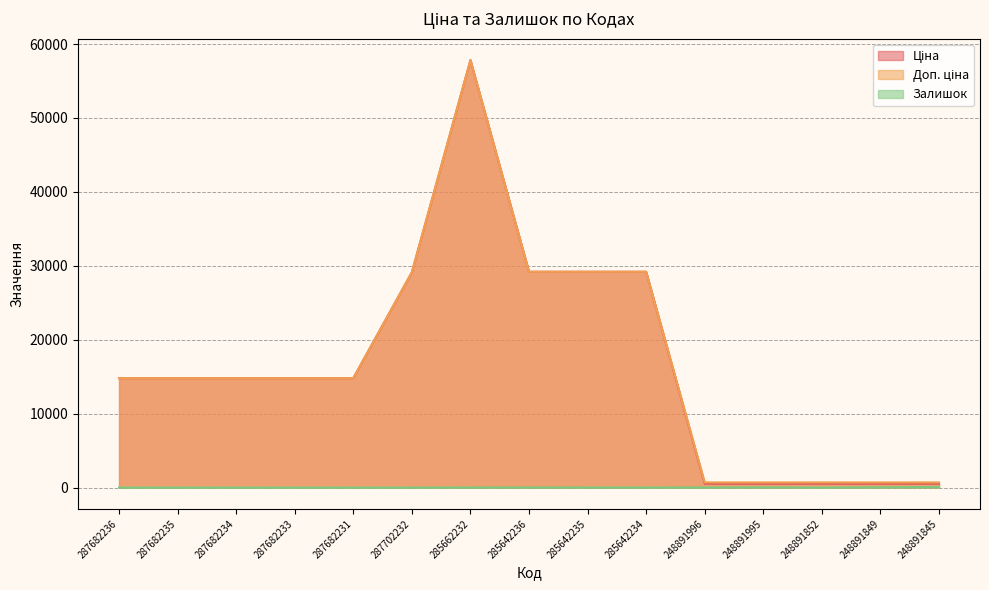

What are all the series names shown in the legend?

Ціна, Доп. ціна, Залишок